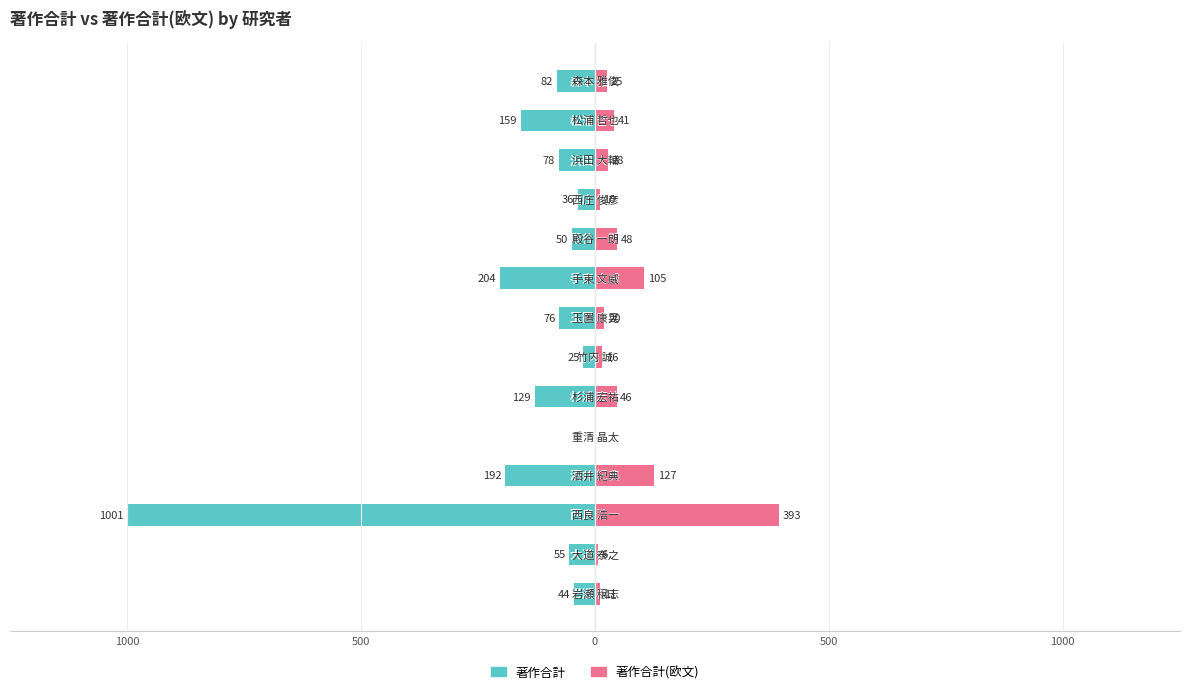

Reading left to right, transcribe all the data shown in this chart.

著作合計: -44	-55	-1001	-192	0	-129	-25	-76	-204	-50	-36	-78	-159	-82
著作合計(欧文): 11	6	393	127	0	46	16	20	105	48	10	28	41	25